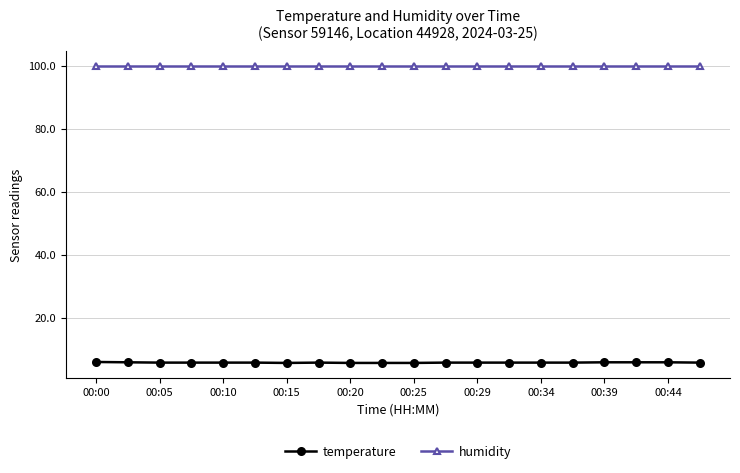

Rank the series by their maximum value, from lowest to highest.

temperature, humidity